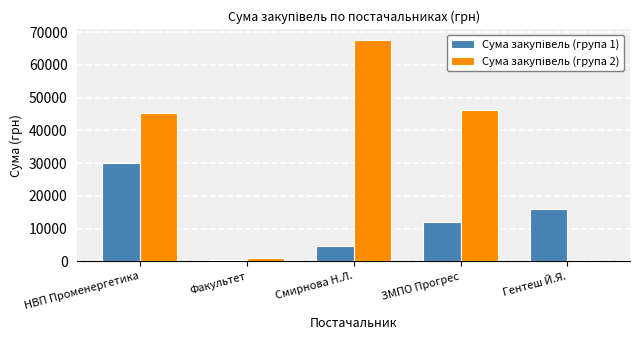

What is the maximum value shown in the chart?

67499.4